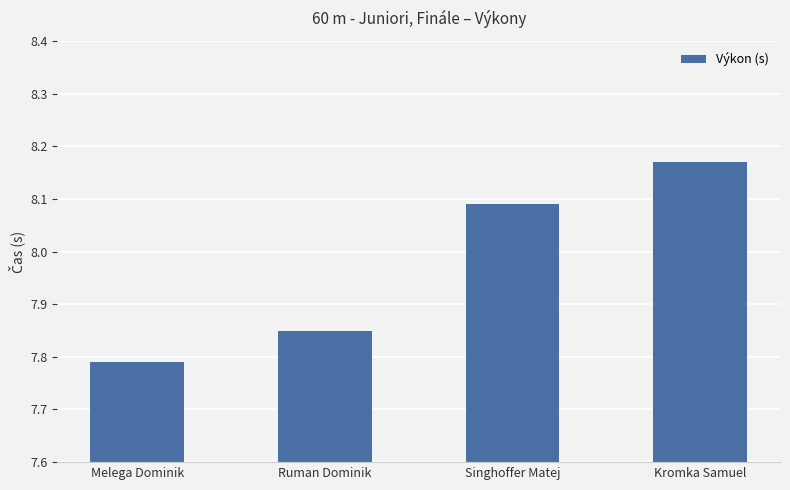

How many values are between 7 and 8?

2